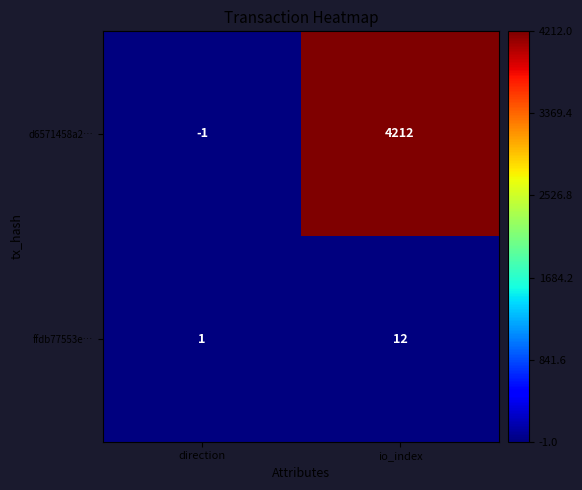

What is the total value across all series at io_index?

4224